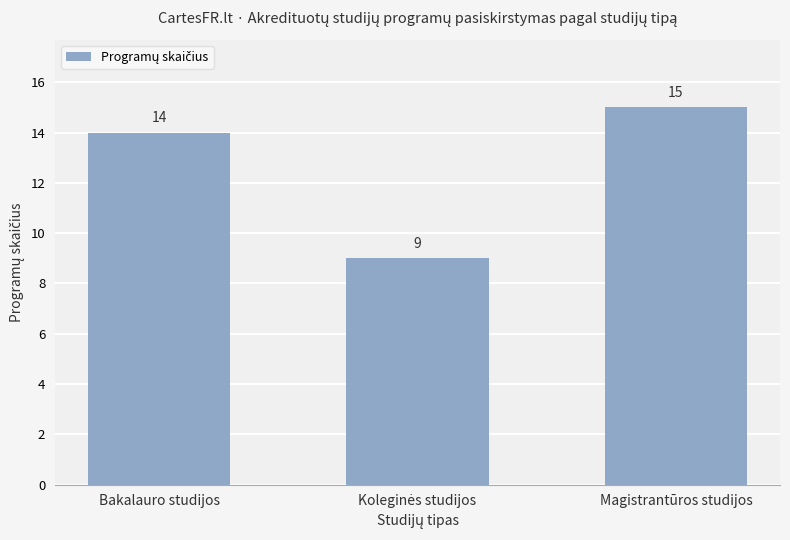

Reading left to right, list all the values displayed in this chart.

14	9	15